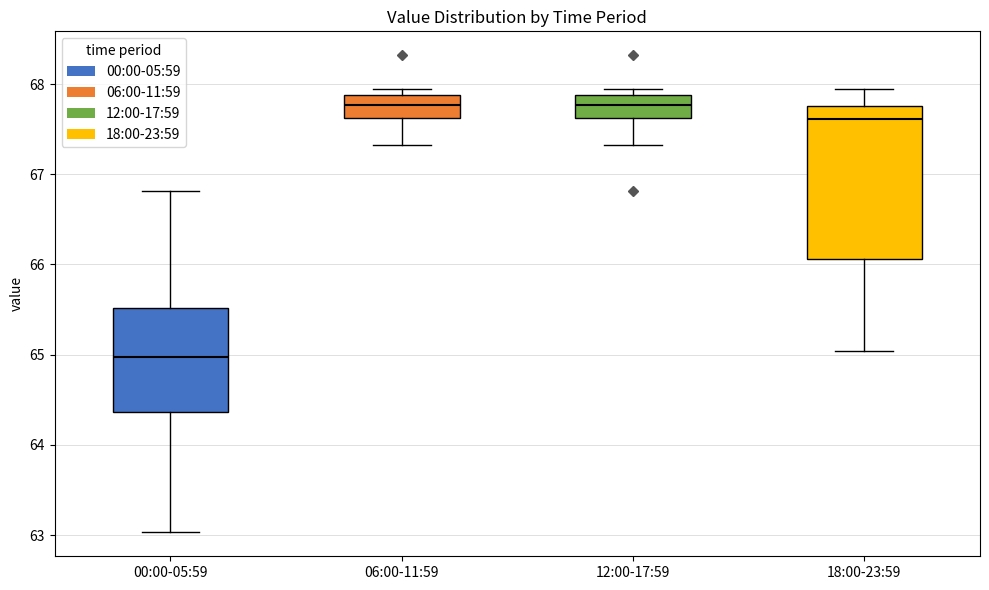

Reading left to right, transcribe this box plot: for each box, give where its median line is, the range the box spans, and where its two whiskers end, as read against the y-axis. The values are not printed on the chart, so give them approximately, as read against the axis.

00:00-05:59: median 65.0, box 64.4 to 65.5, whiskers 63.0 to 66.8
06:00-11:59: median 67.8, box 67.6 to 67.9, whiskers 67.3 to 68.0
12:00-17:59: median 67.8, box 67.6 to 67.9, whiskers 67.3 to 68.0
18:00-23:59: median 67.6, box 66.1 to 67.8, whiskers 65.0 to 68.0